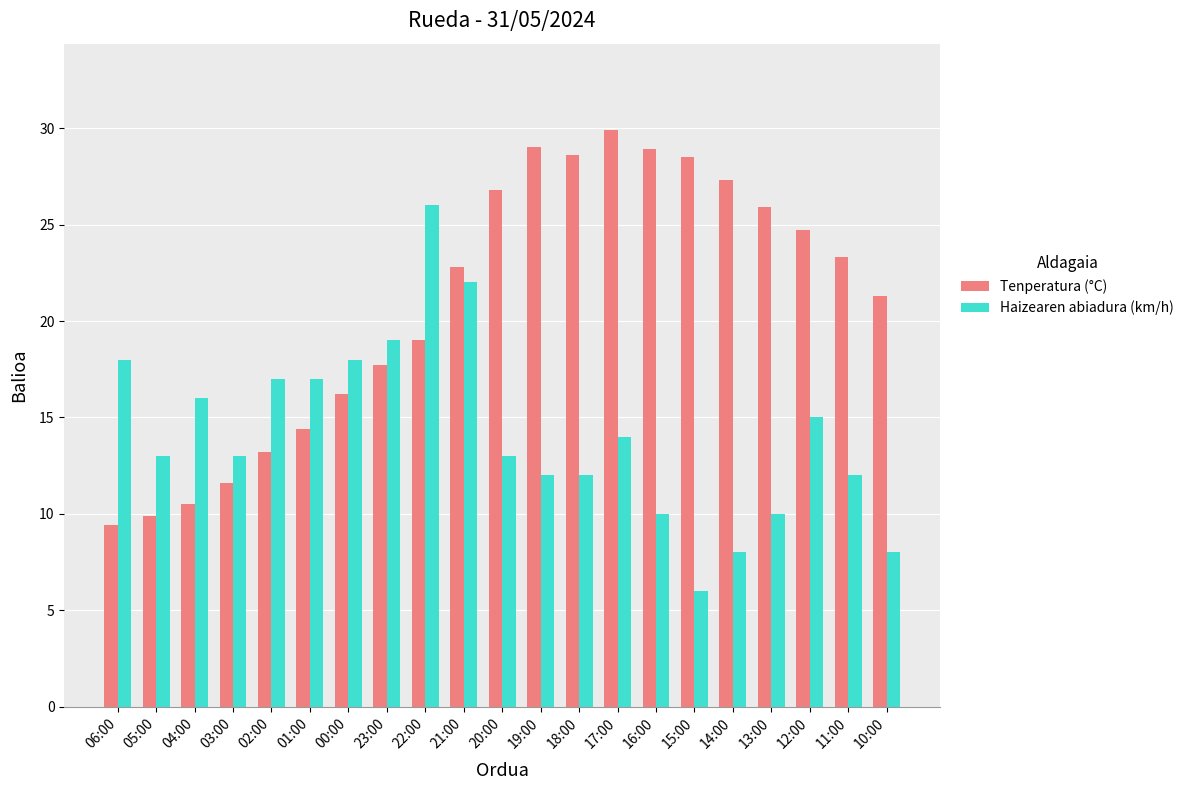

The value of Tenperatura (°C) at 15:00 is 28.5. True or false?

True